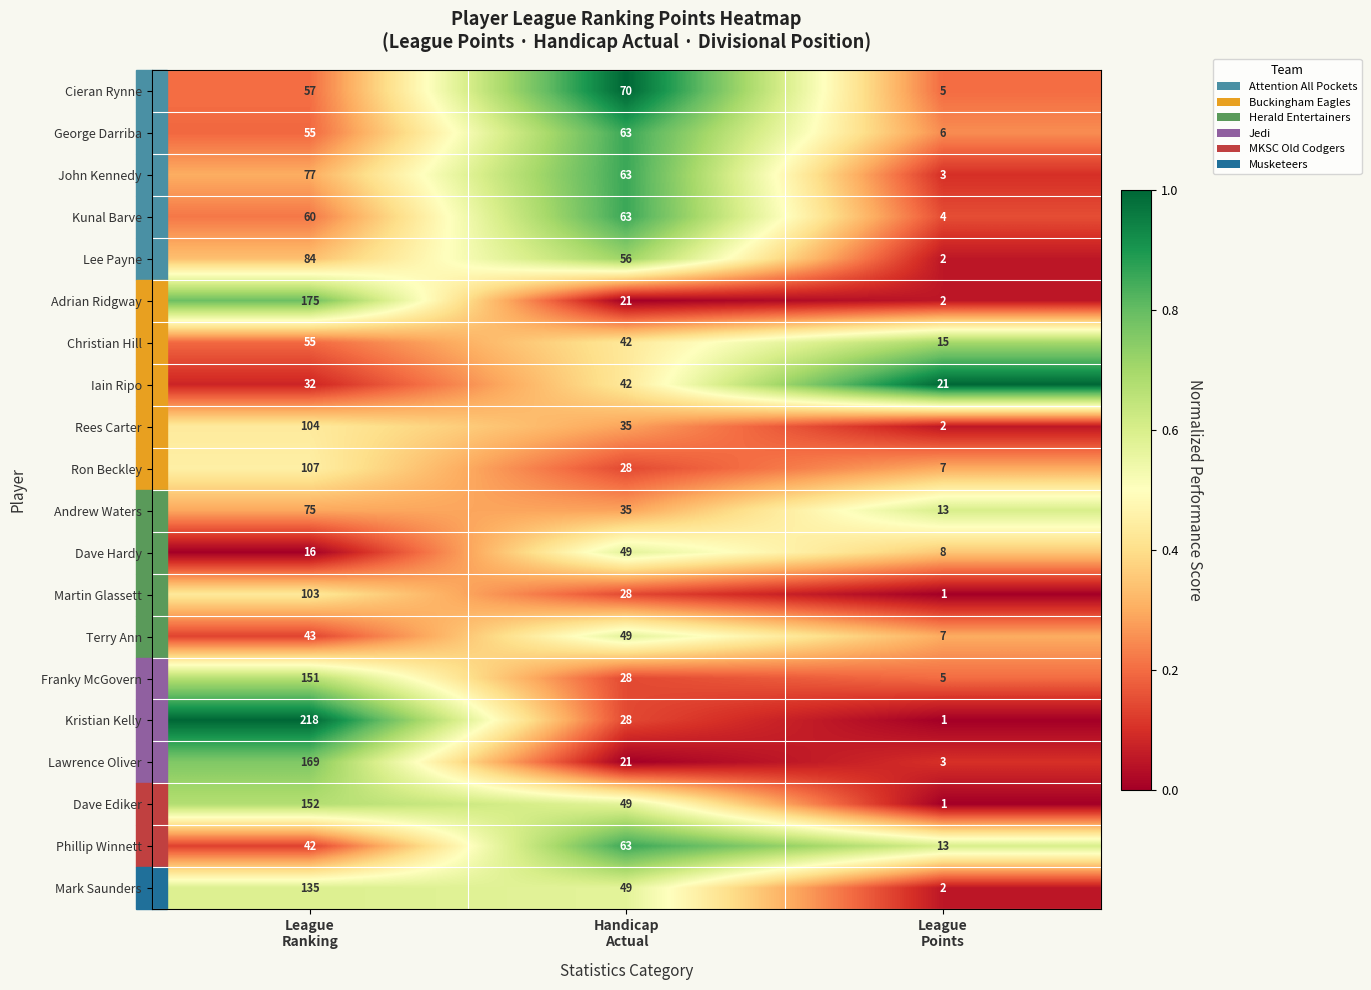

Which series has the largest total across all categories?

Kristian Kelly